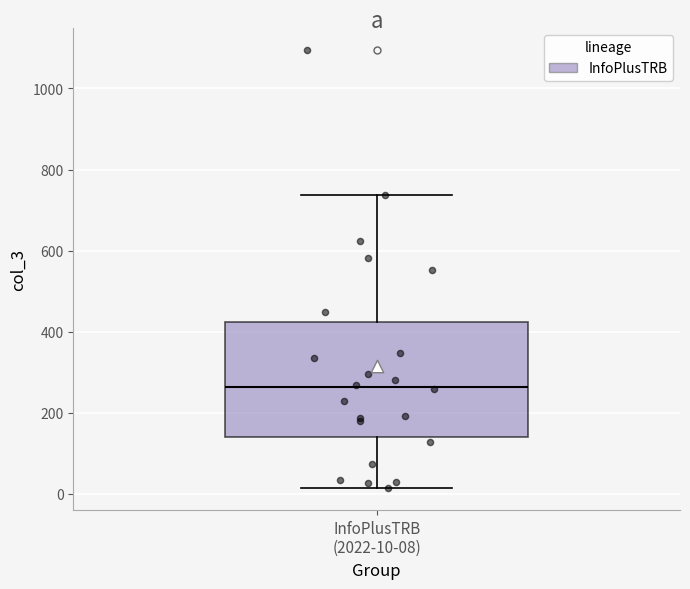

Read this box plot against the y-axis: the position of the median line, the range covered by the box, and the ends of both whiskers. The values are not printed on the chart, so give them approximately, as read against the axis.

median 260, box 140 to 420, whiskers 20 to 740